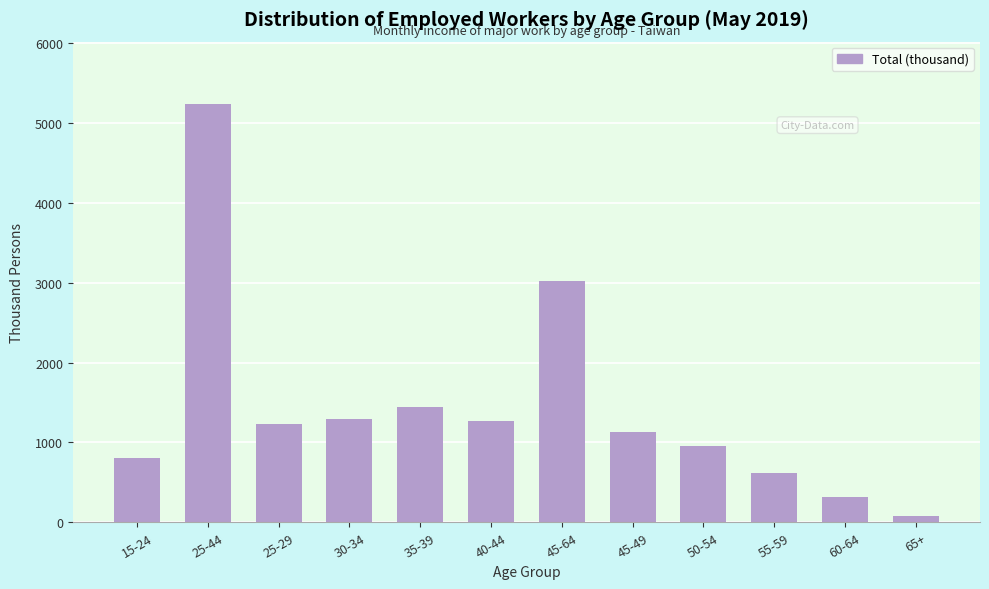

What is the label of the 5th bar from the left?

35-39